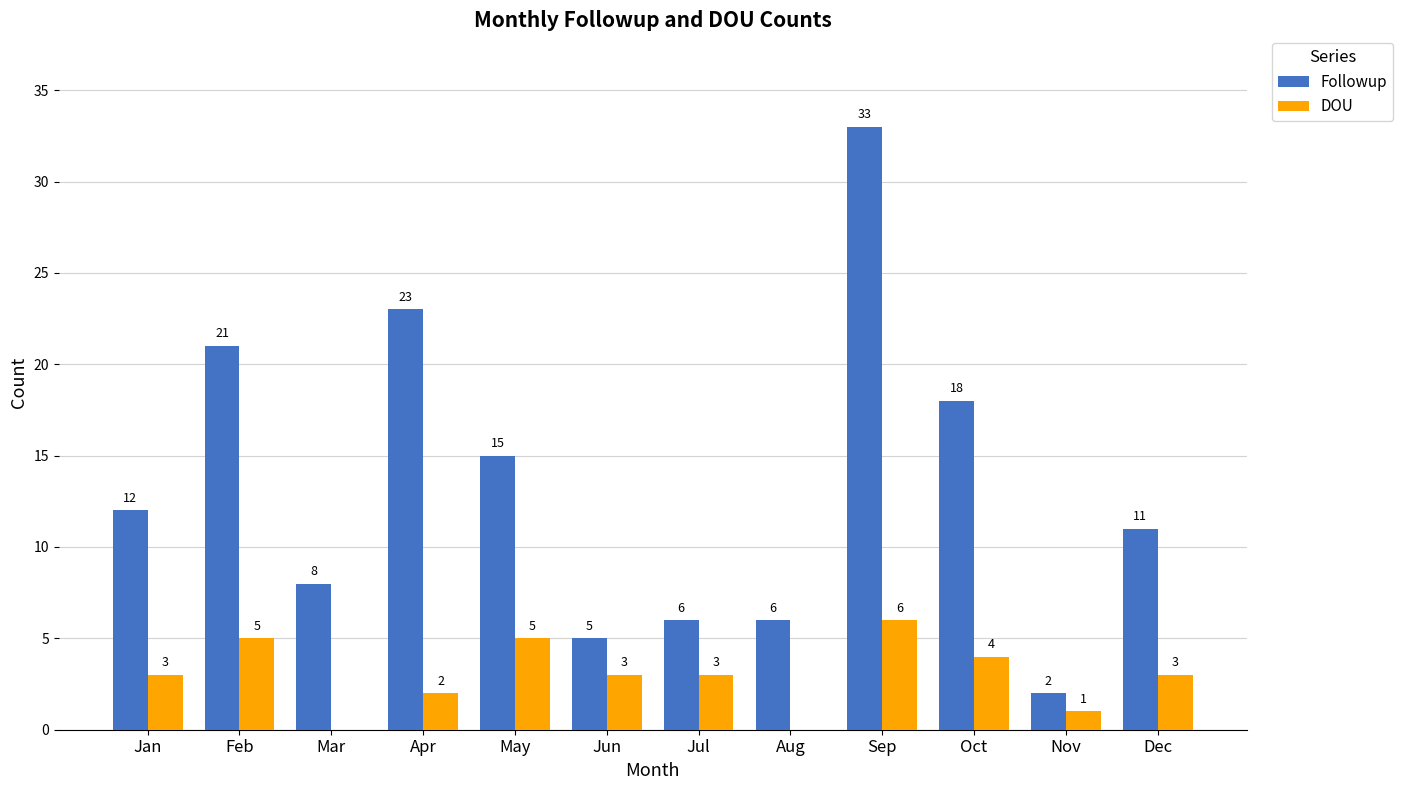

What is the sum of all DOU values?

35